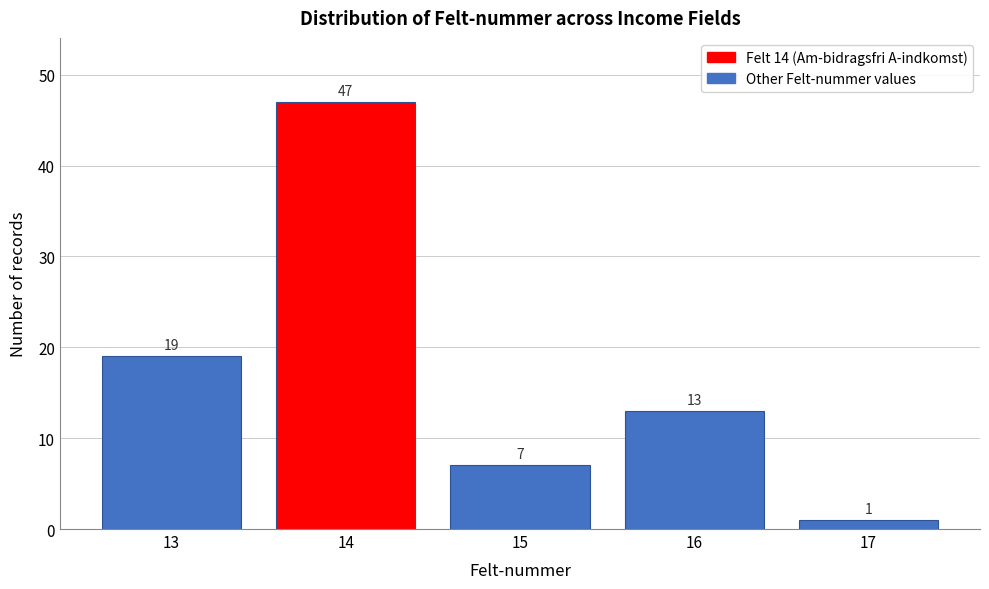

Reading left to right, transcribe all the data shown in this chart.

13=19	14=47	15=7	16=13	17=1